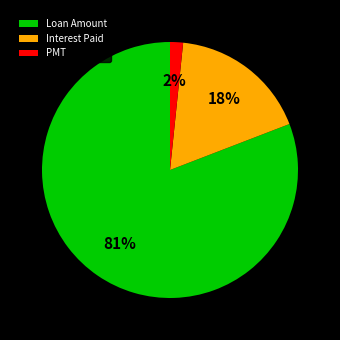

To the nearest percent, what is the average slice percentage?

33%